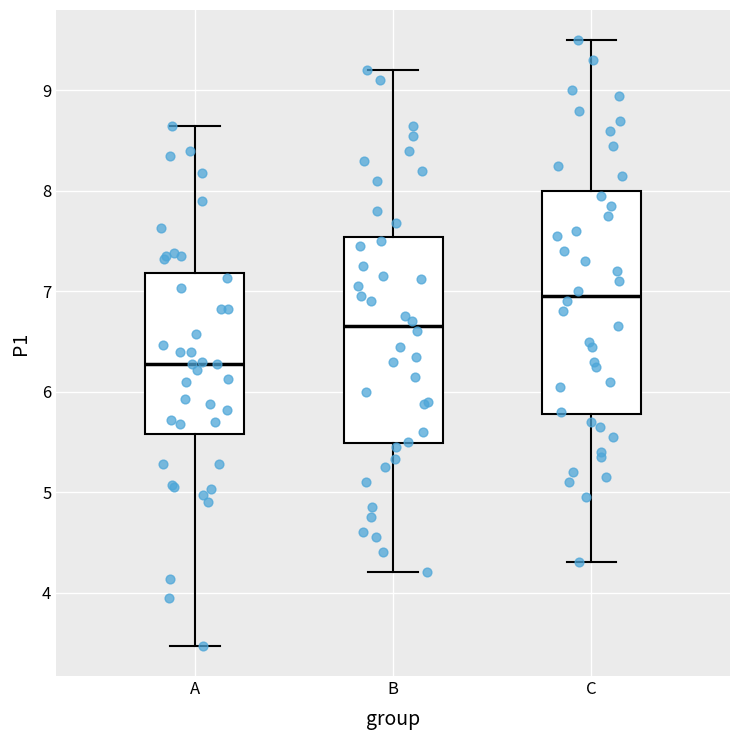

Reading left to right, read every box against the y-axis: the position of its median line, the range the box covers, and the ends of its whiskers. The values are not printed on the chart, so give them approximately, as read against the axis.

A: median 6.3, box 5.6 to 7.2, whiskers 3.5 to 8.7
B: median 6.7, box 5.5 to 7.5, whiskers 4.2 to 9.2
C: median 7.0, box 5.8 to 8.0, whiskers 4.3 to 9.5